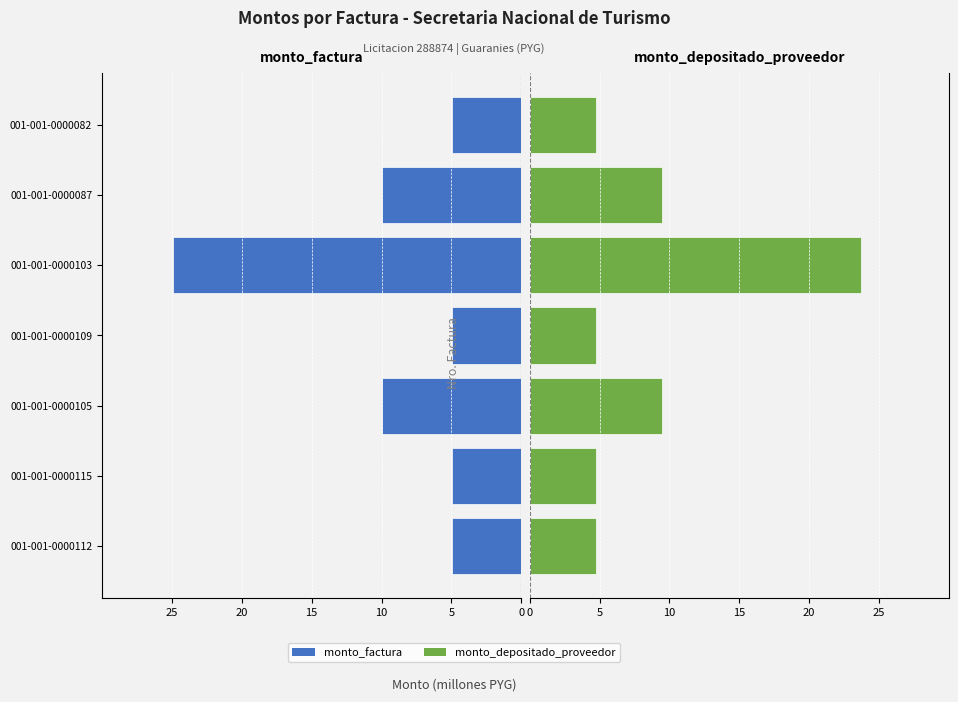

True or false: monto_factura has a value of -24.9 at 001-001-0000103.

True